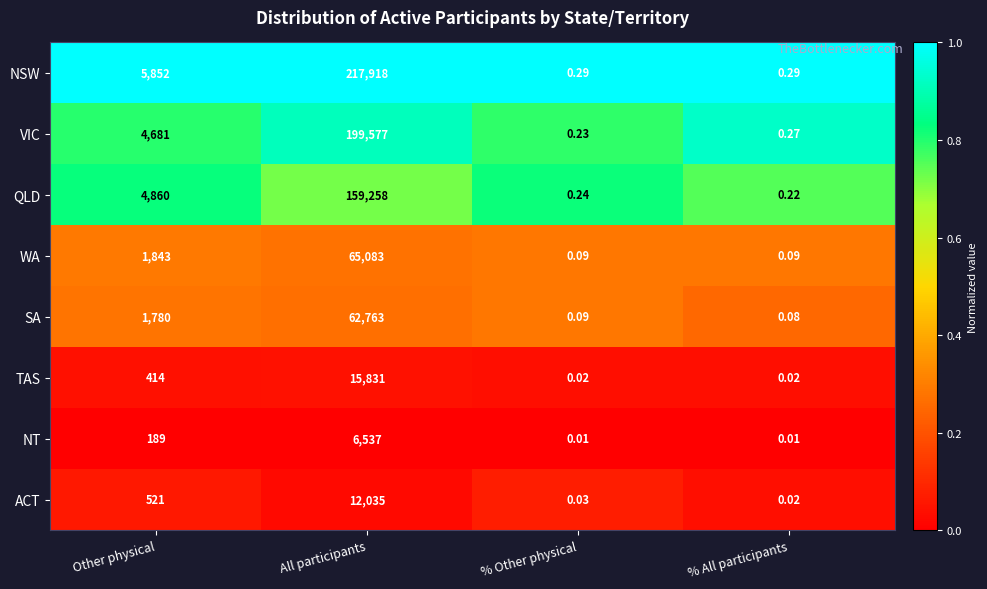

Which category has the highest value in the VIC series?

All participants